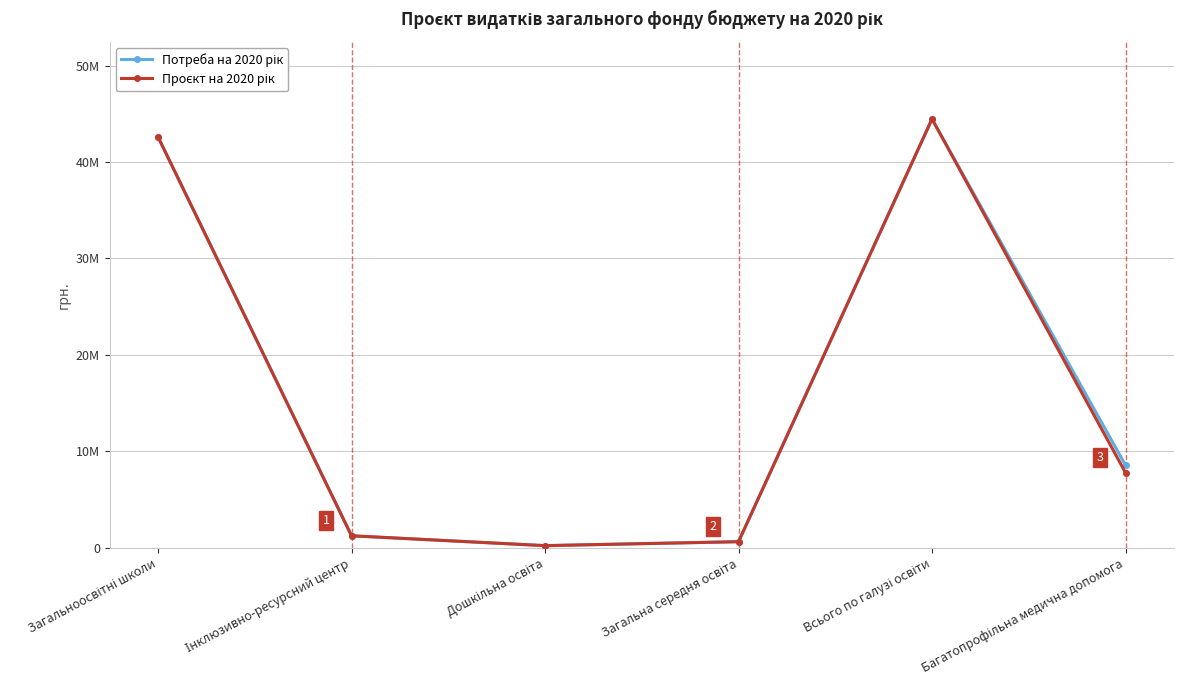

Is this an area chart (filled region under the line)?

No